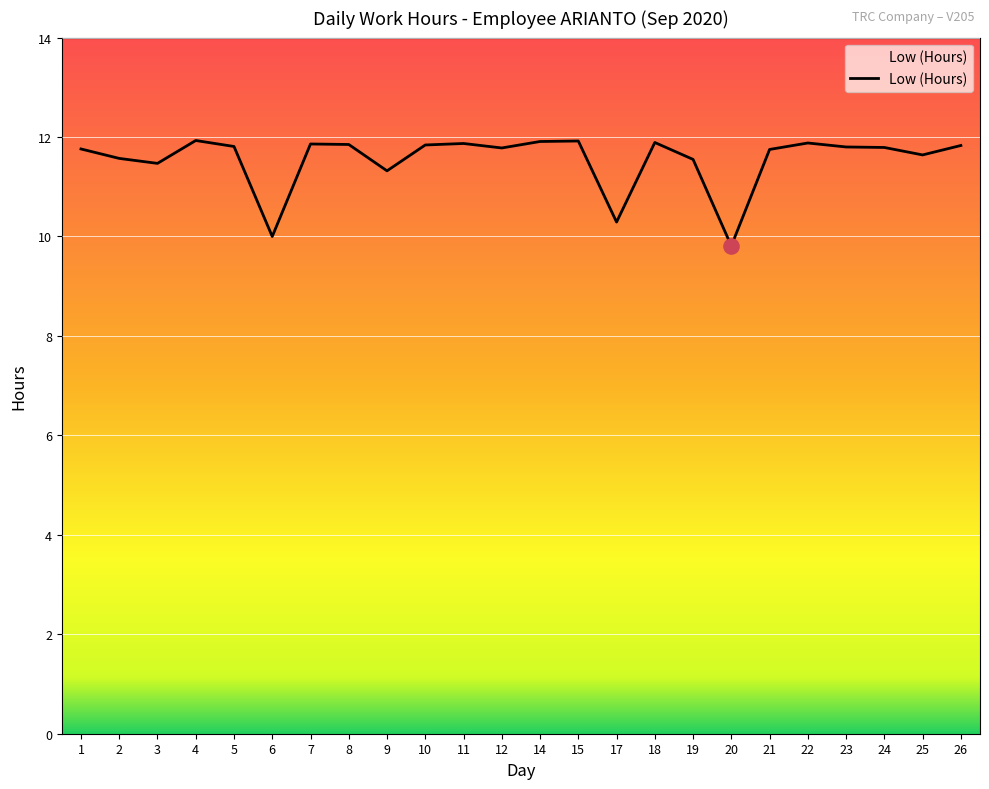

Approximately how many times larger is the value at 18 compared to 15?

1.0